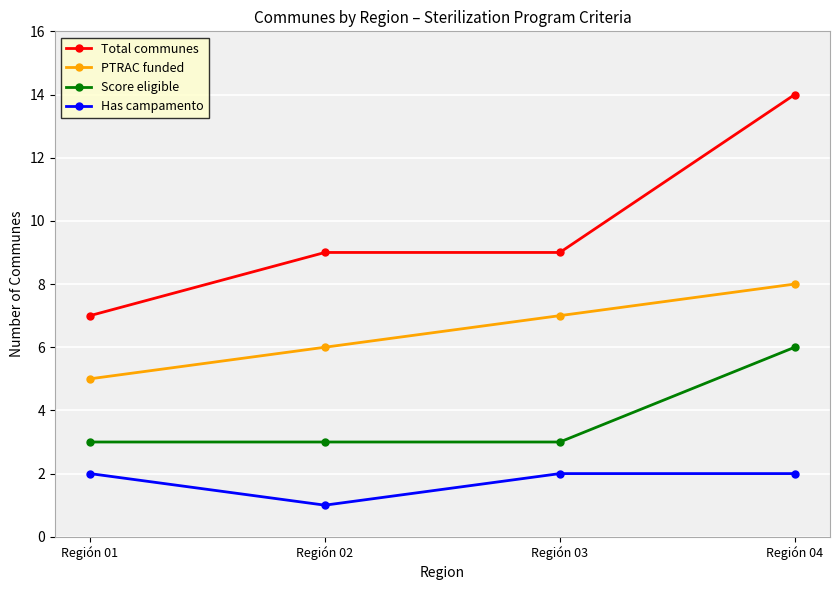

How many PTRAC funded values are between 6 and 8?

3